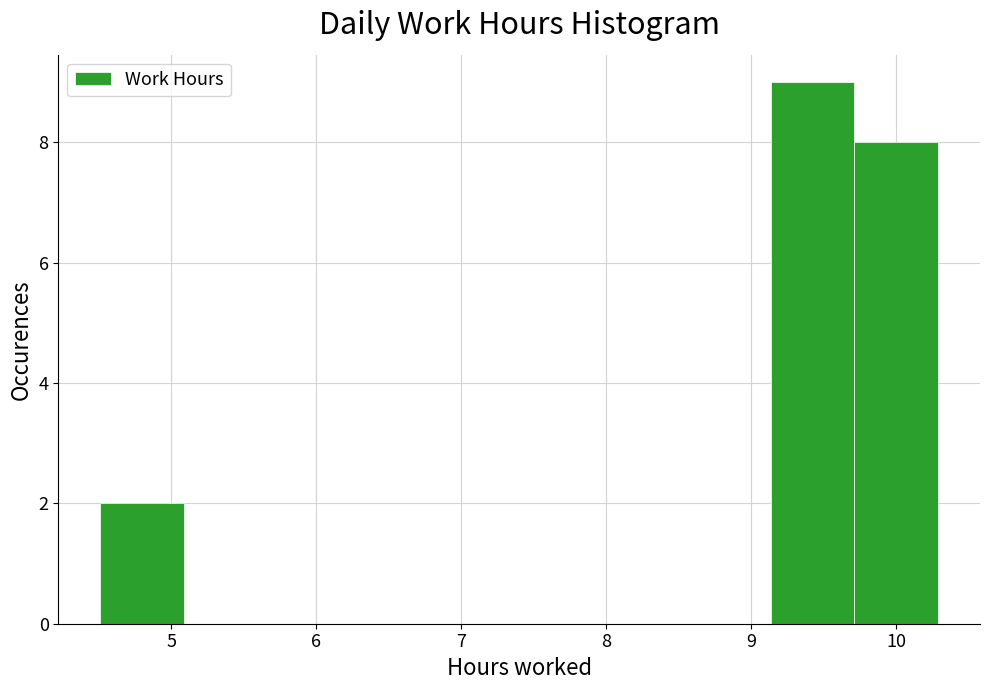

Reading left to right, list every bar in this chart as the range it spans on the x-axis followed by its height. Neither the bar edges nor the heights are printed on the chart, so give them approximately, as read against the axes.

4.5 to 5.1: 2
5.1 to 5.7: 0
5.7 to 6.2: 0
6.2 to 6.8: 0
6.8 to 7.4: 0
7.4 to 8.0: 0
8.0 to 8.6: 0
8.6 to 9.1: 0
9.1 to 9.7: 9
9.7 to 10.3: 8